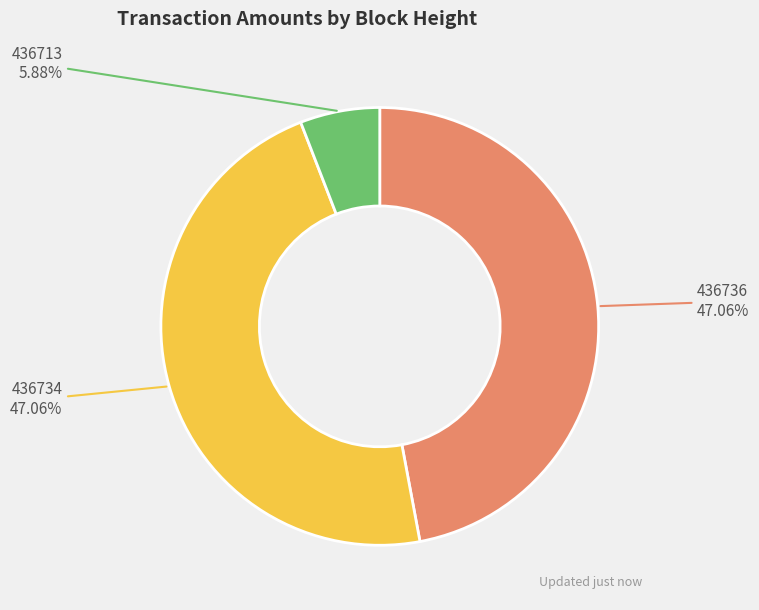

Count the number of slices in the pie.

3